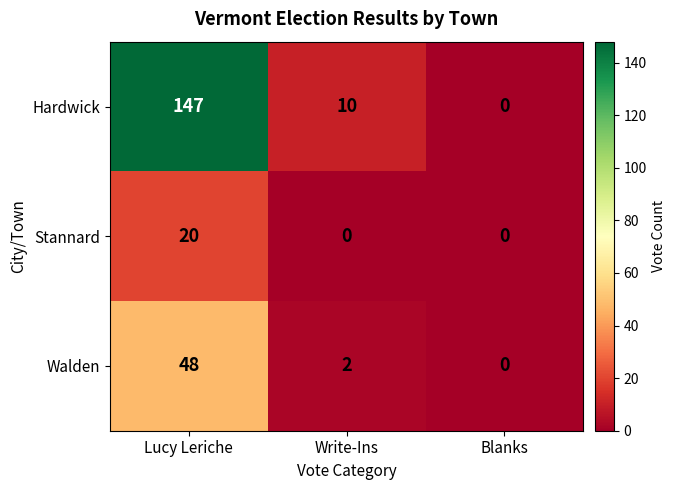

Which series has the largest range (max minus min)?

Hardwick